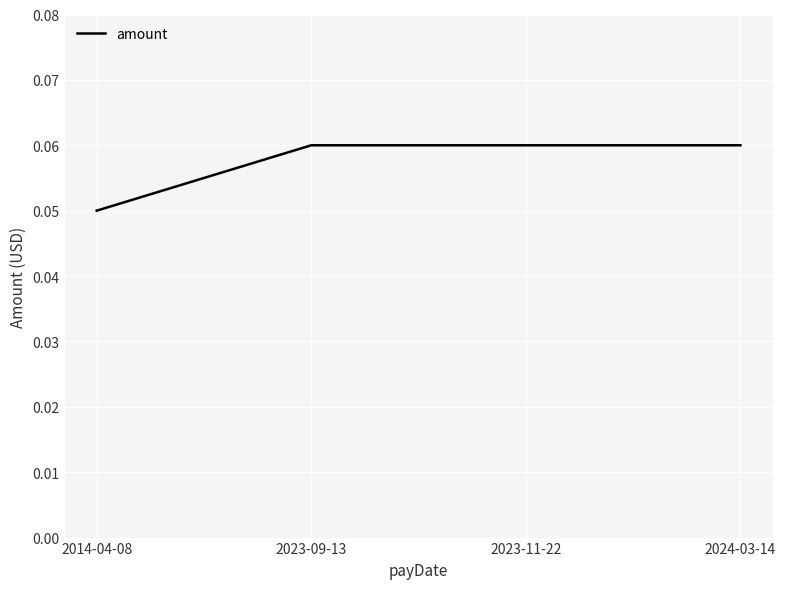

Between 2023-09-13 and 2014-04-08, which is larger?

2023-09-13